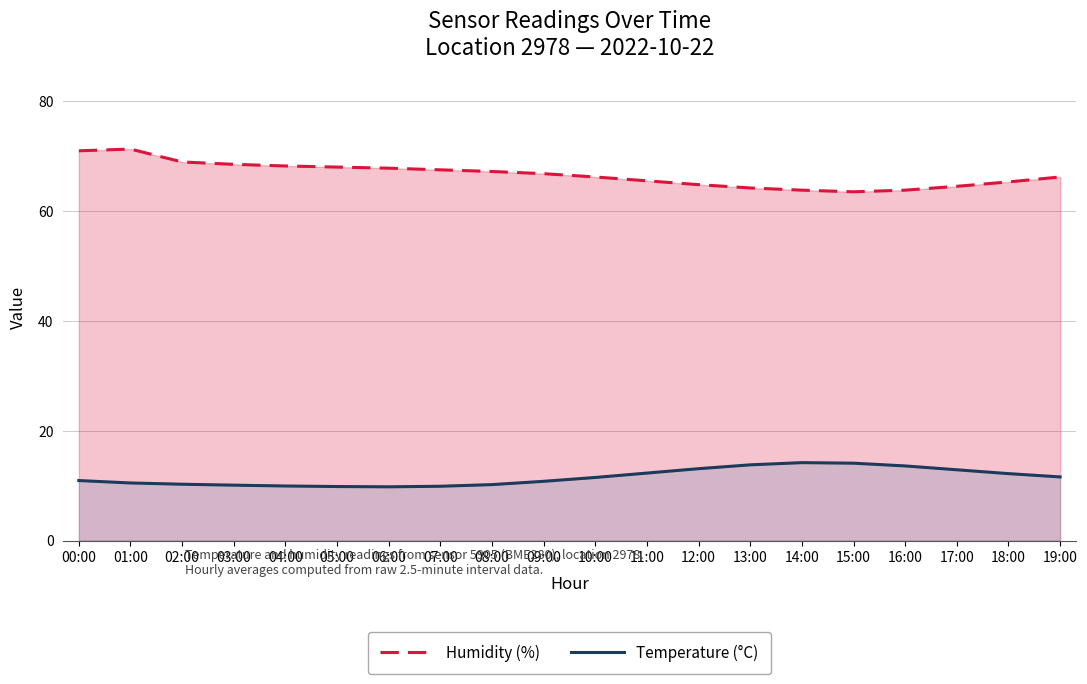

What is the difference between the highest and lowest values at 18:00?

53.1